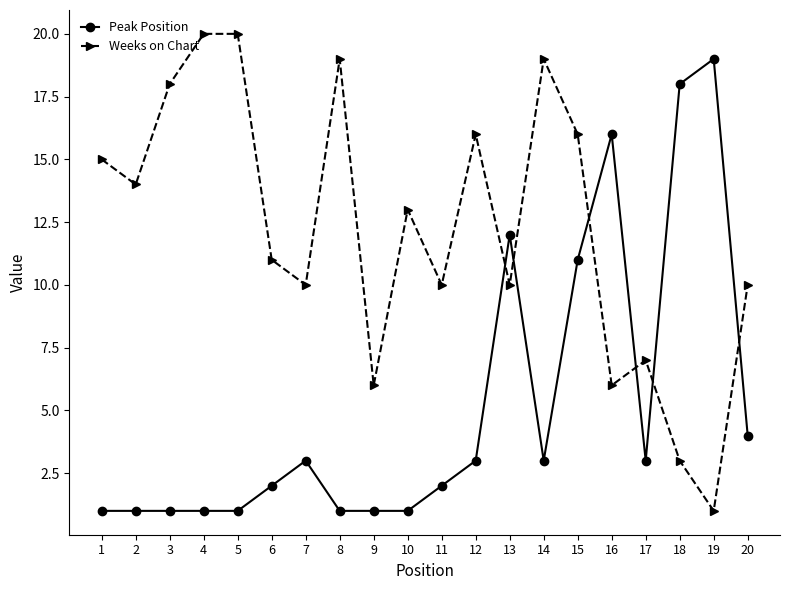

True or false: Peak Position has more than 1 interior local peaks.

True